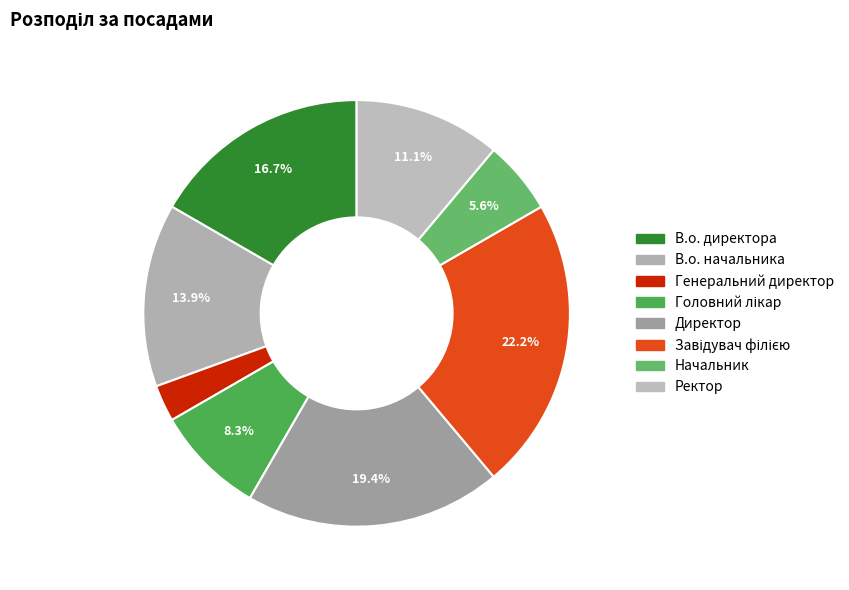

Rank the categories by value from highest to lowest.

Завідувач філією, Директор, В.о. директора, В.о. начальника, Ректор, Головний лікар, Начальник, Генеральний директор